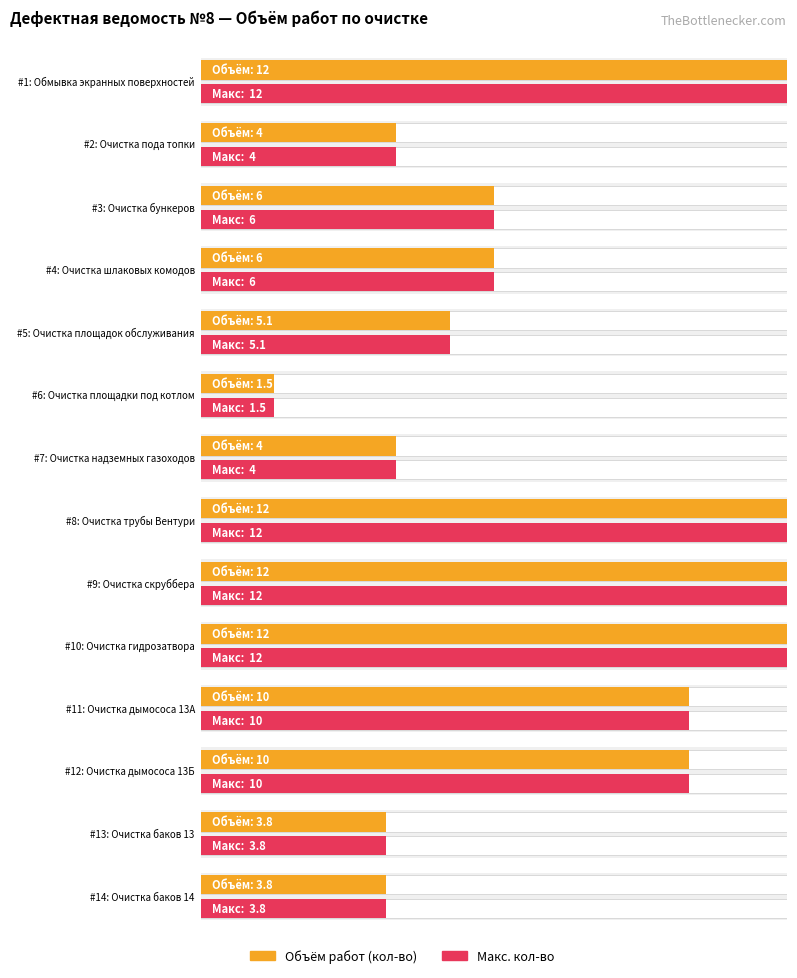

Is it true that Average utilization equals 15.4 at 11?

False